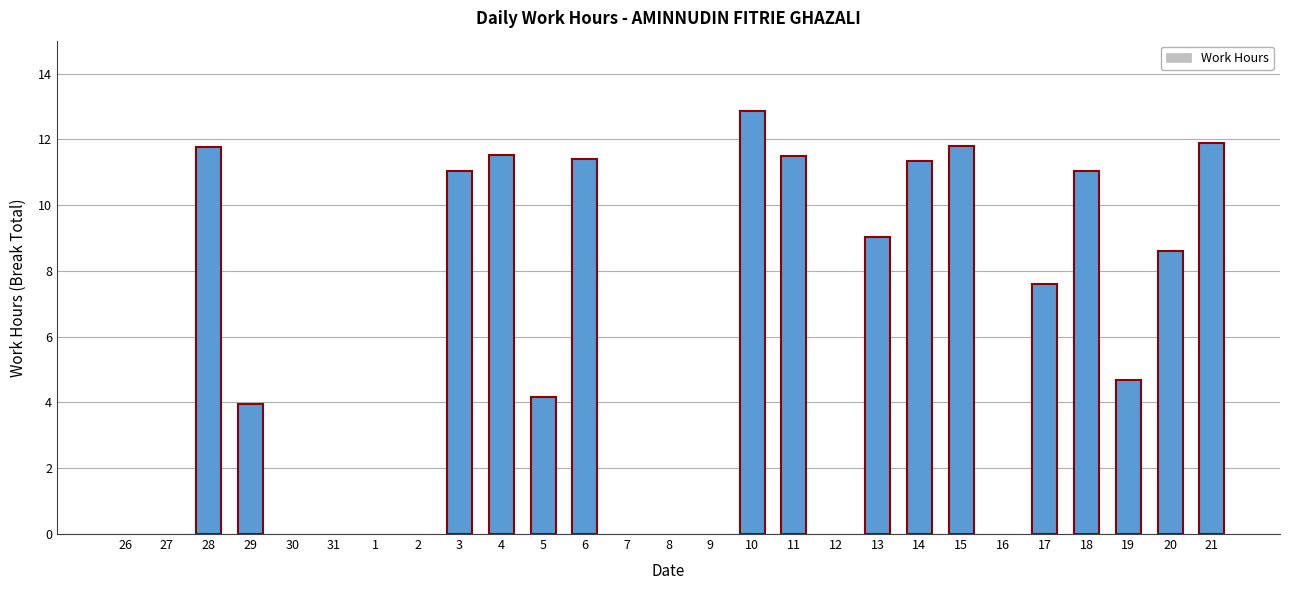

Does the chart contain stacked bars?

No